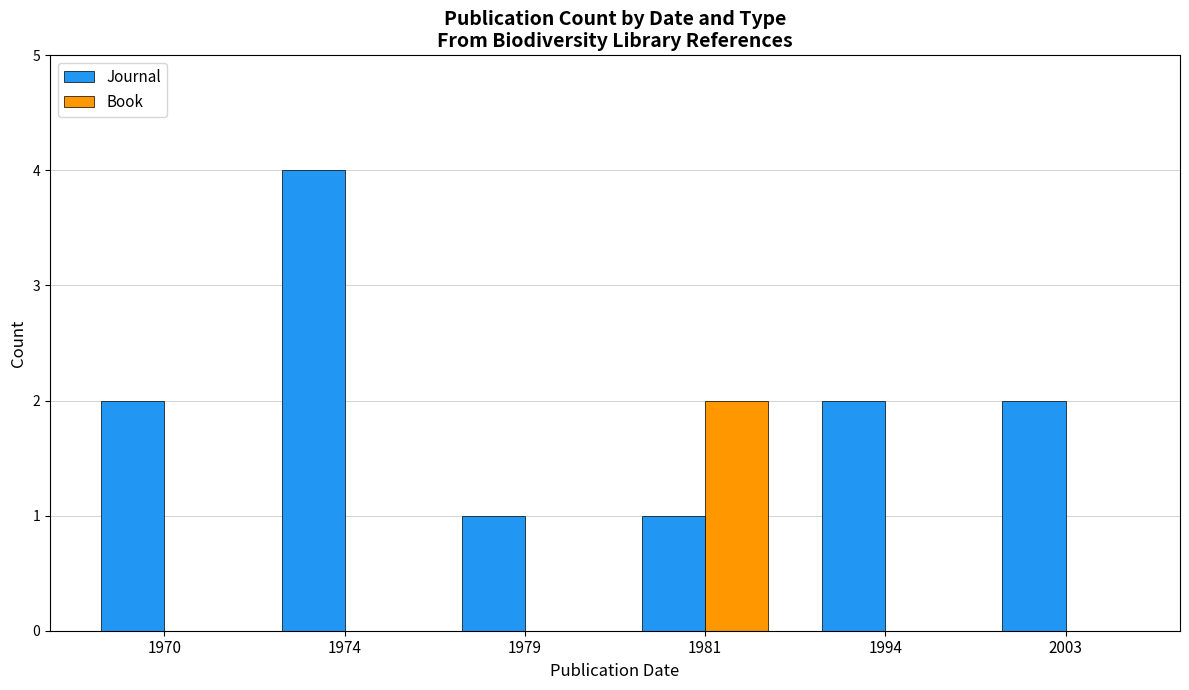

The value of Book at 1981 is 3. True or false?

False